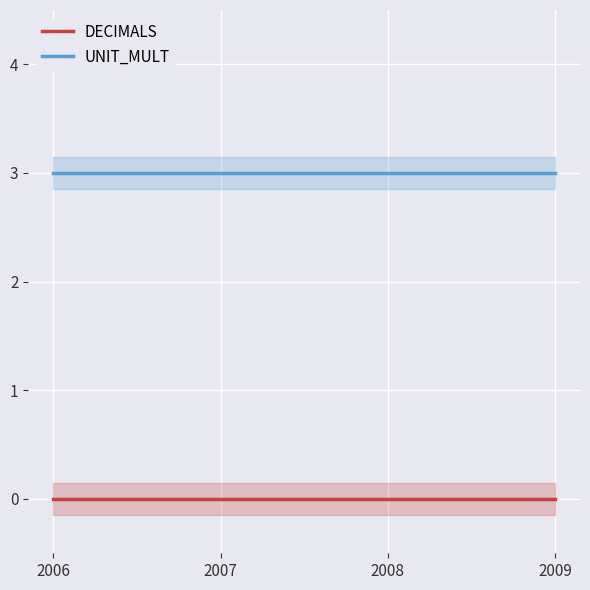

Reading left to right, what are all the values shown in this chart?

DECIMALS: 2006=0	2007=0	2008=0	2009=0
UNIT_MULT: 2006=3	2007=3	2008=3	2009=3